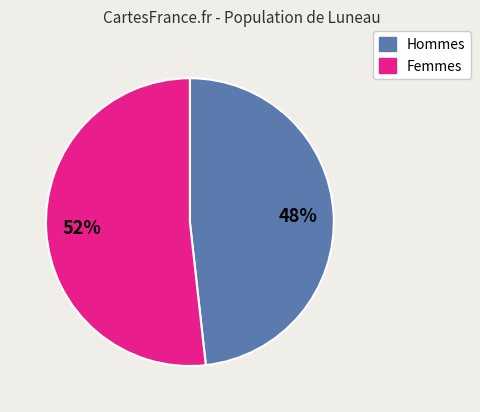

Does any single category account for the majority?

Yes